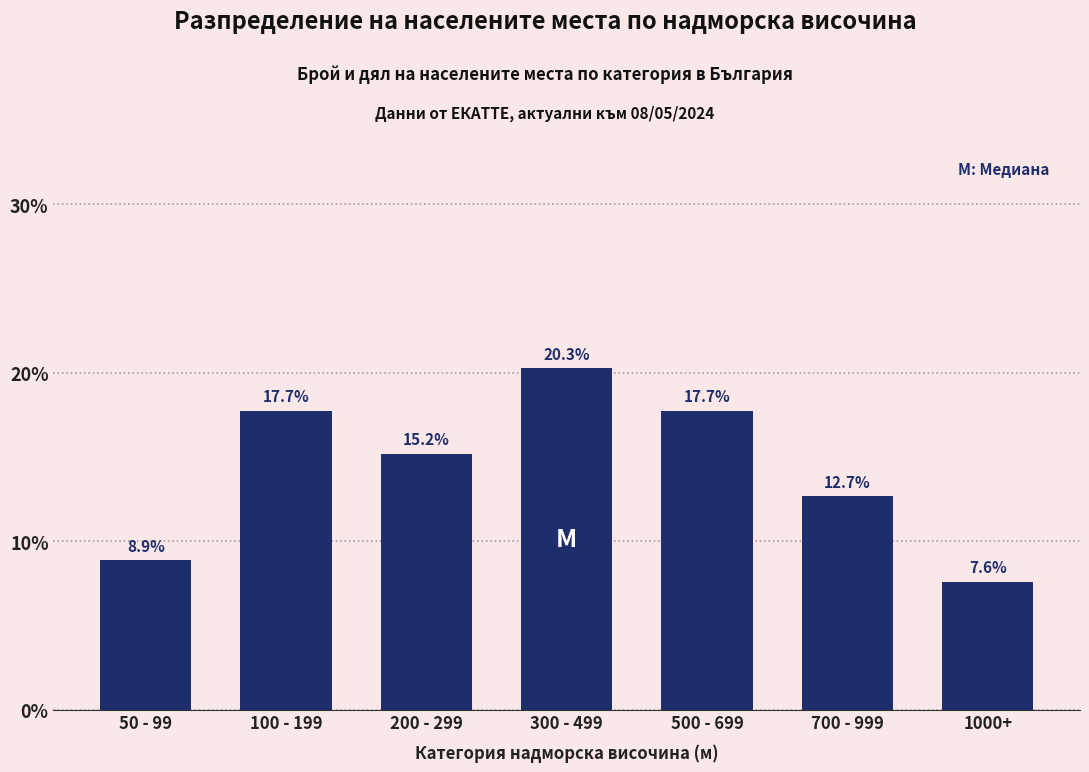

Reading right to left, extract all data points from this chart.

7.6	12.7	17.7	20.3	15.2	17.7	8.9